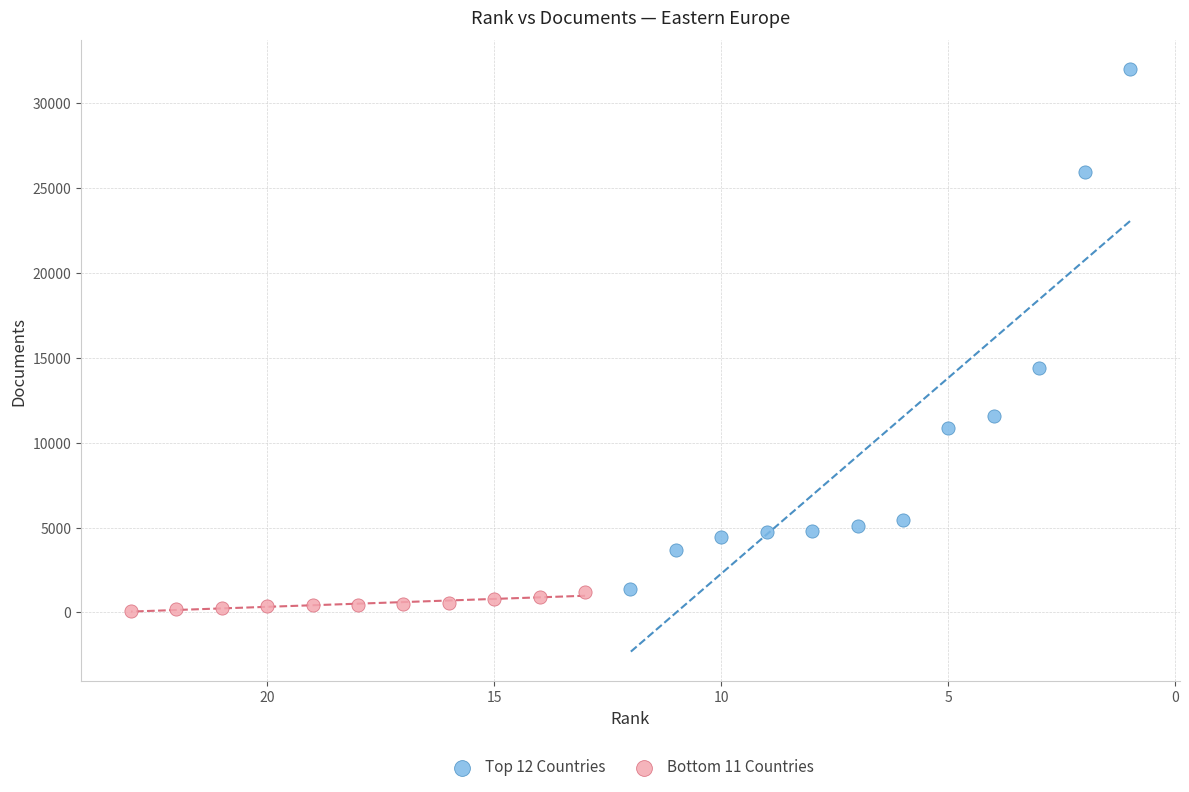

What are all the series names shown in the legend?

Top 12 Countries, Bottom 11 Countries